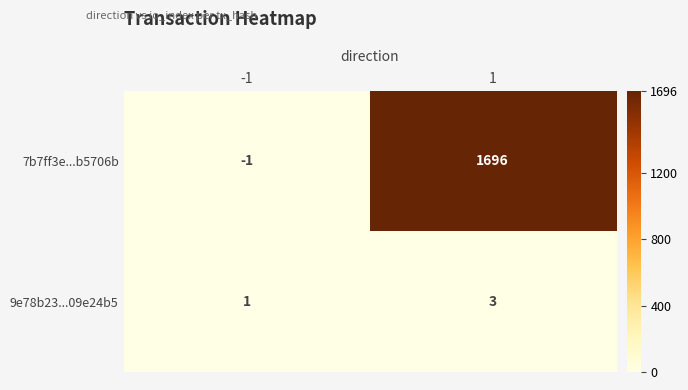

At -1, list the series in order from largest to smallest.

9e78b23...09e24b5, 7b7ff3e...b5706b